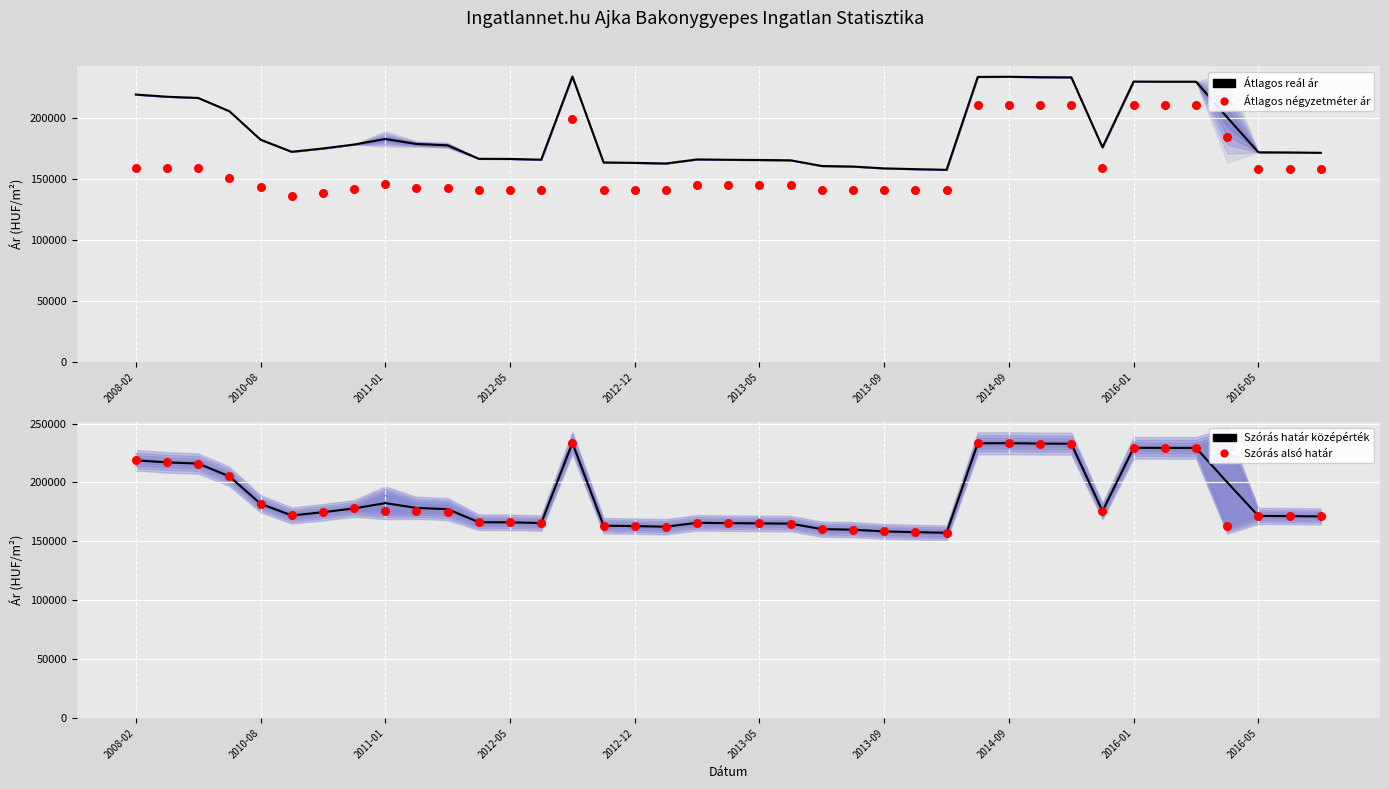

What is the total value across all series at 15?

630468